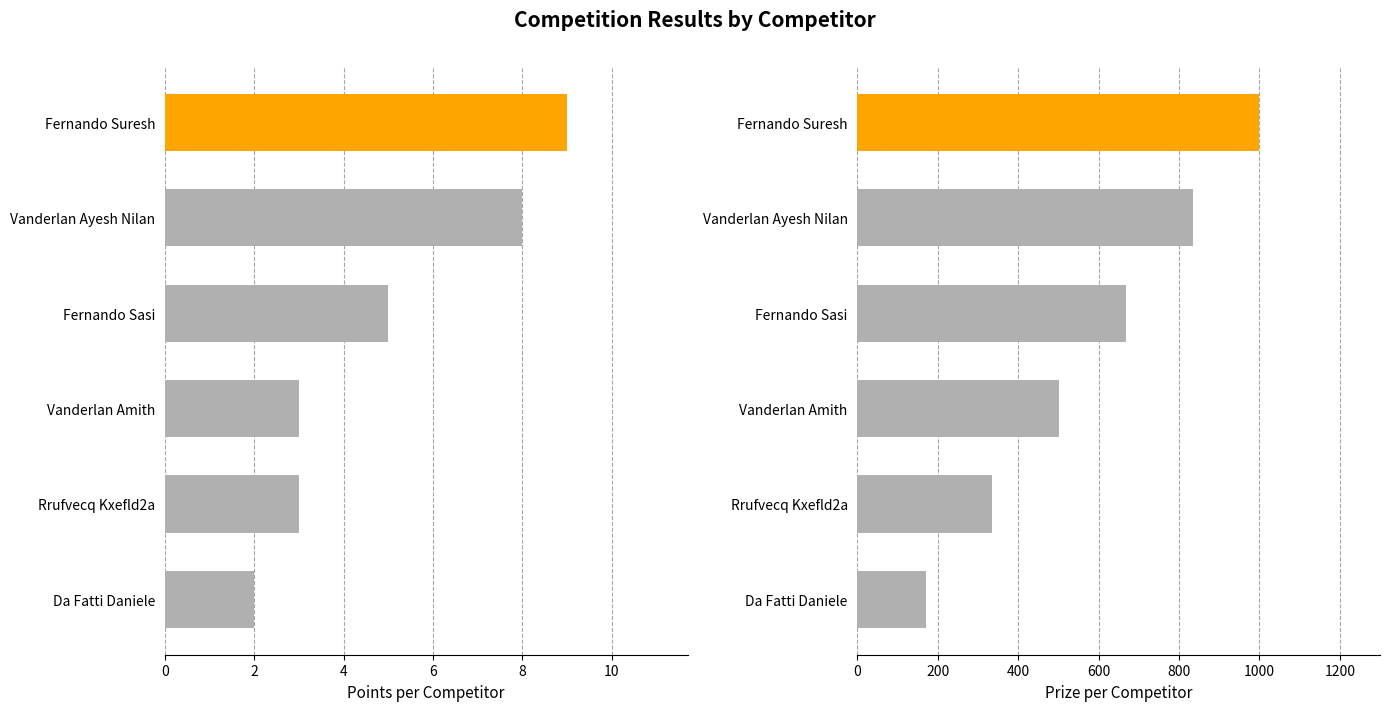

How many bars are there in total?

12